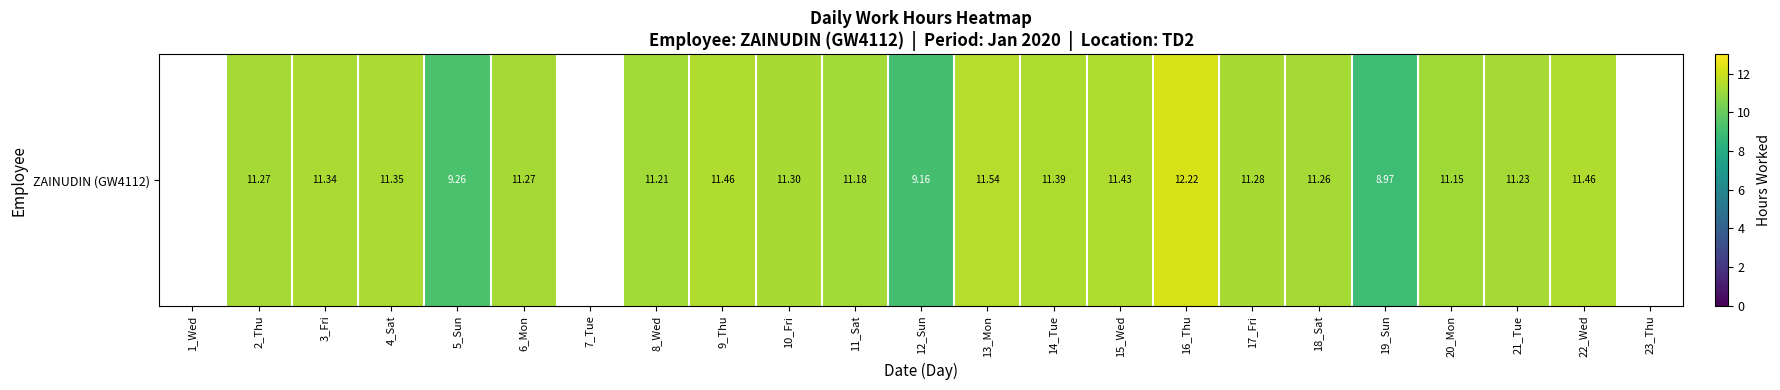

How many positive values are there?

20